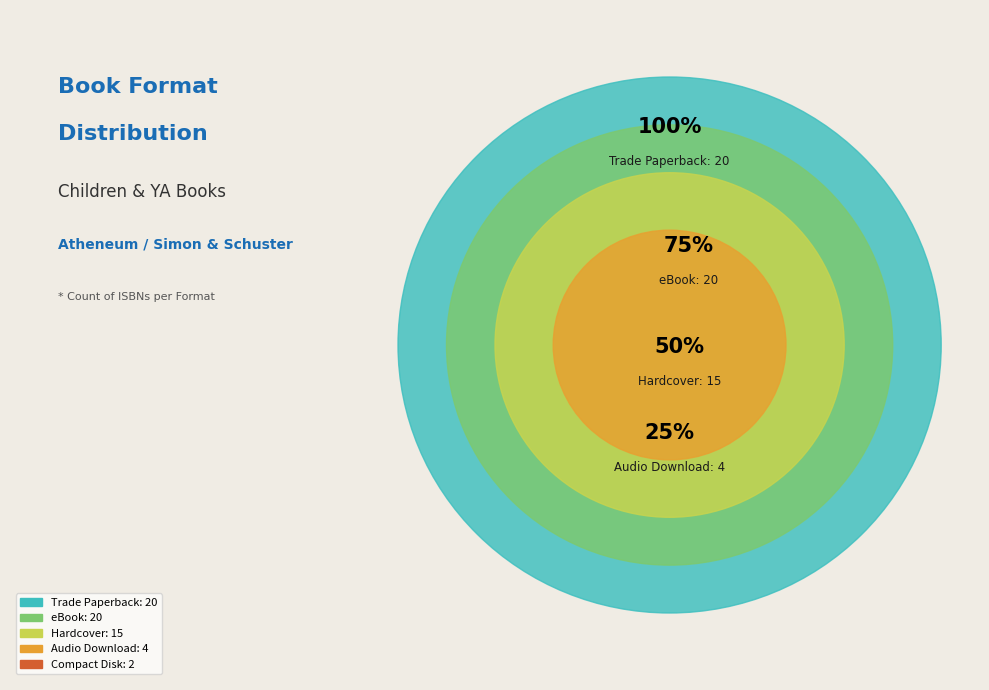

Which slice is the largest?

Trade Paperback